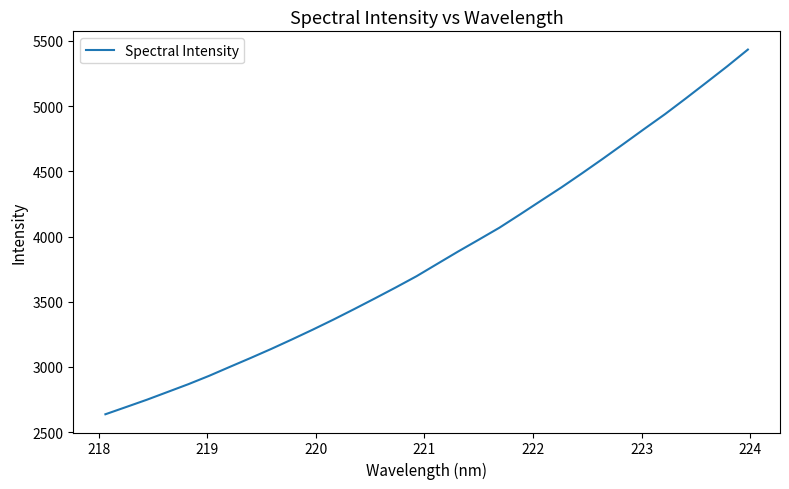

What is the difference between the maximum and minimum values?

2797.8